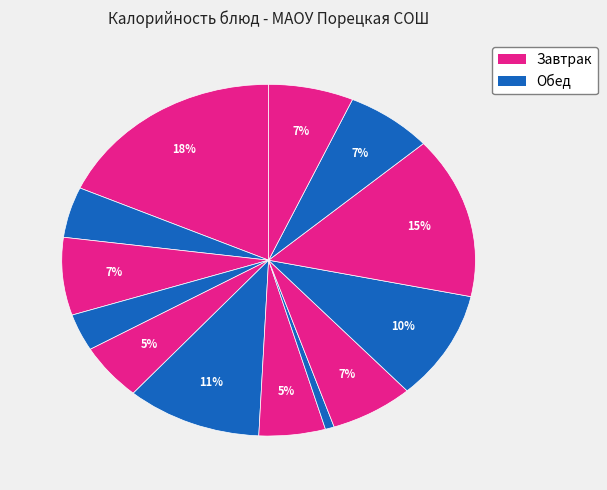

Which category has the biggest portion of the pie?

каша молочная ячневая